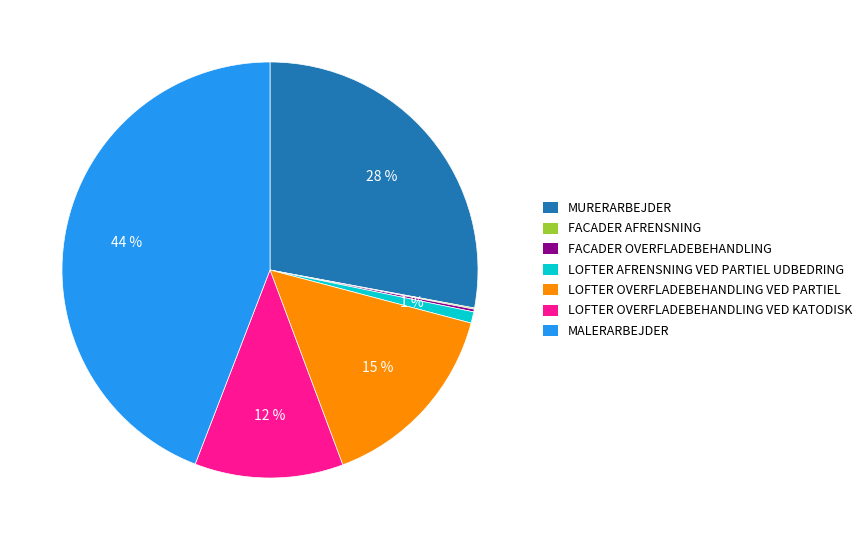

To the nearest percent, what percentage of the pie is MURERARBEJDER?

28%